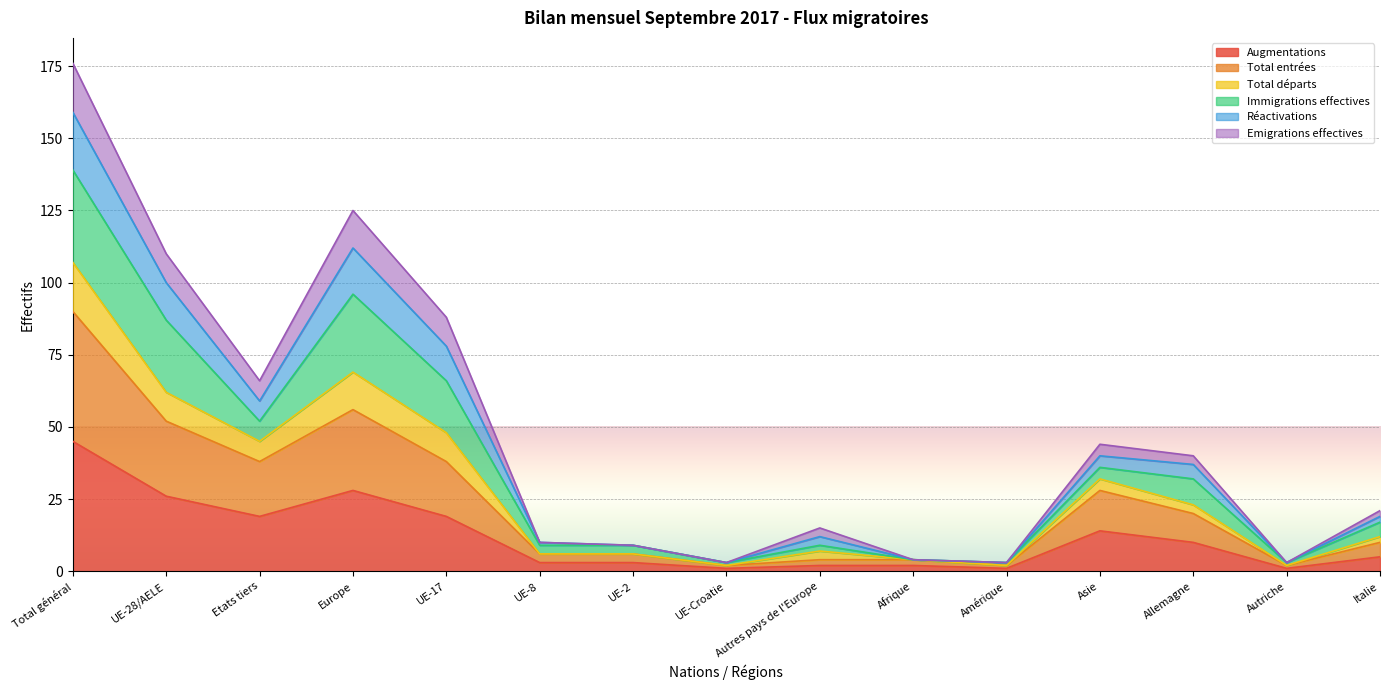

How many interior local peaks does the Emigrations effectives series have?

3